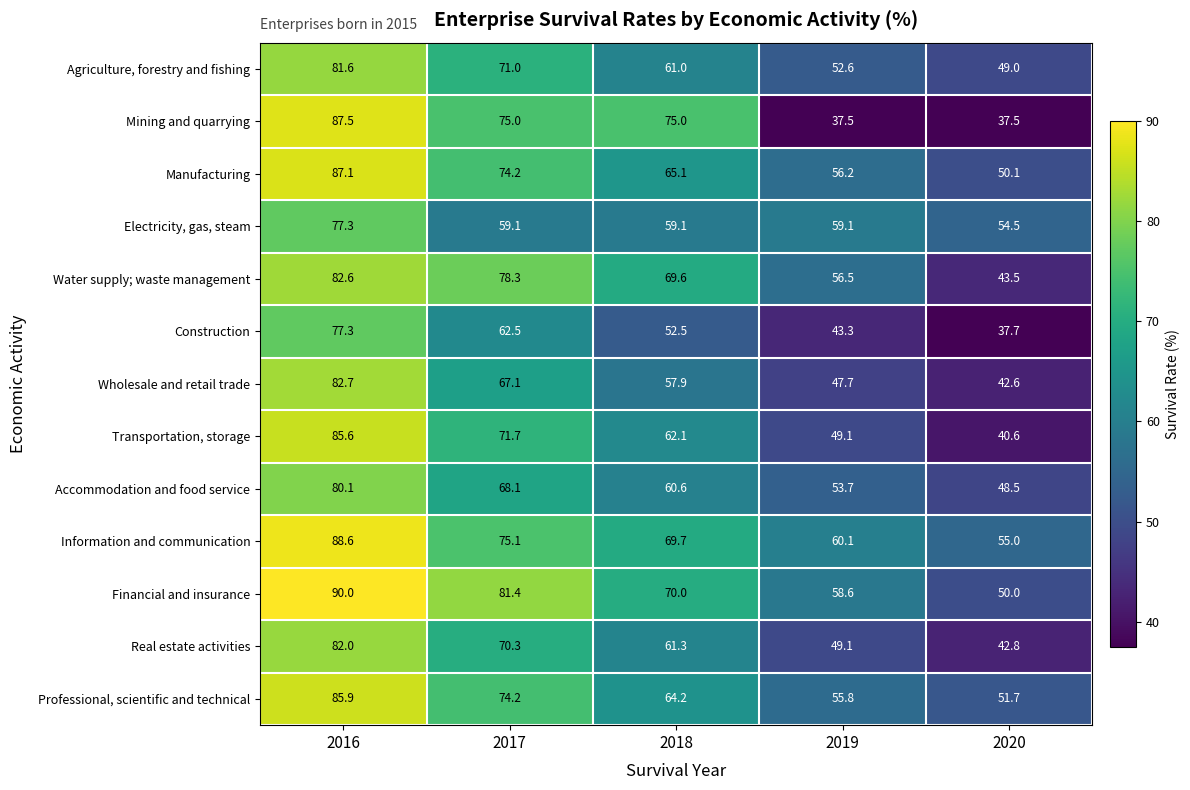

What is the sum of the Transportation, storage values at 2017 and 2019?

120.8